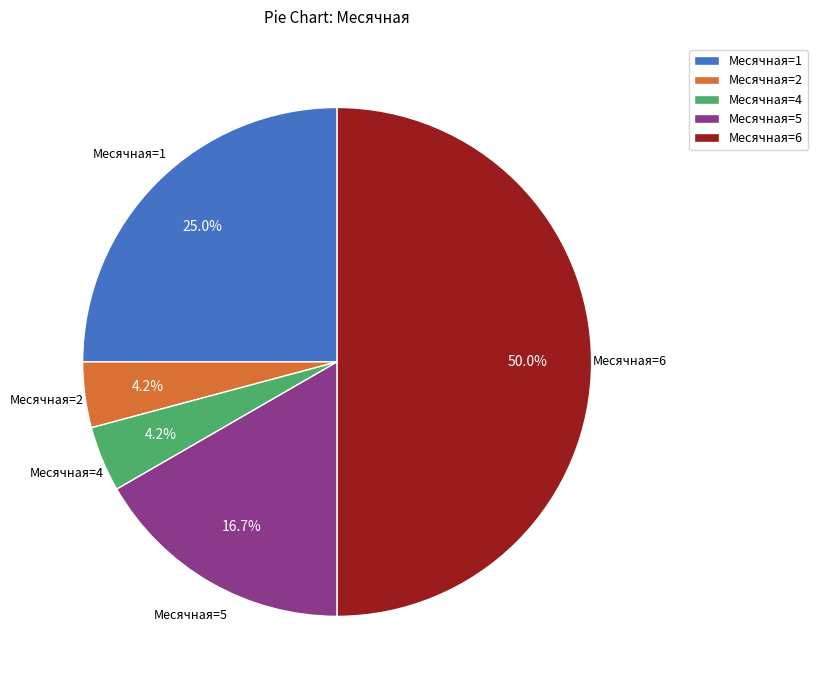

To the nearest percent, what percentage of the pie is Месячная=2?

4%